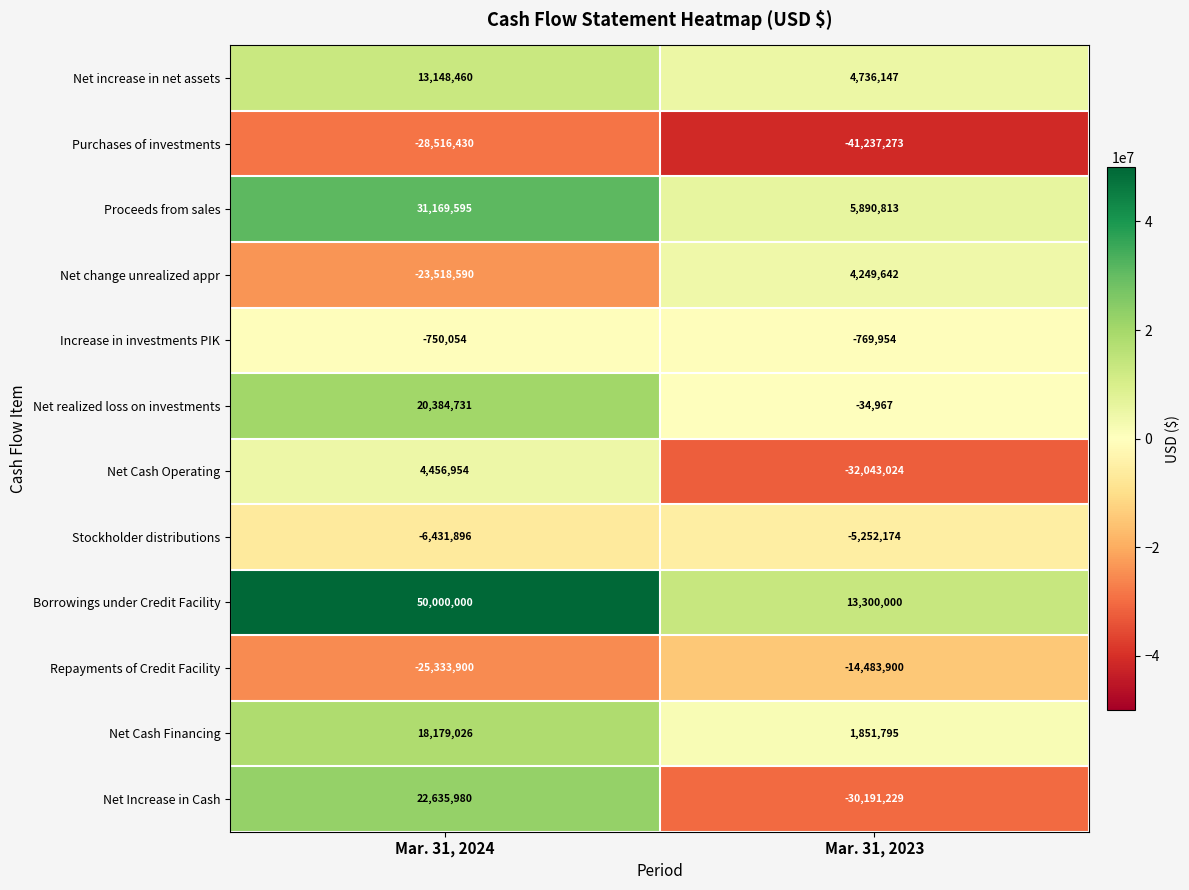

List the labels in order of Net realized loss on investments value, smallest first.

Mar. 31, 2023, Mar. 31, 2024